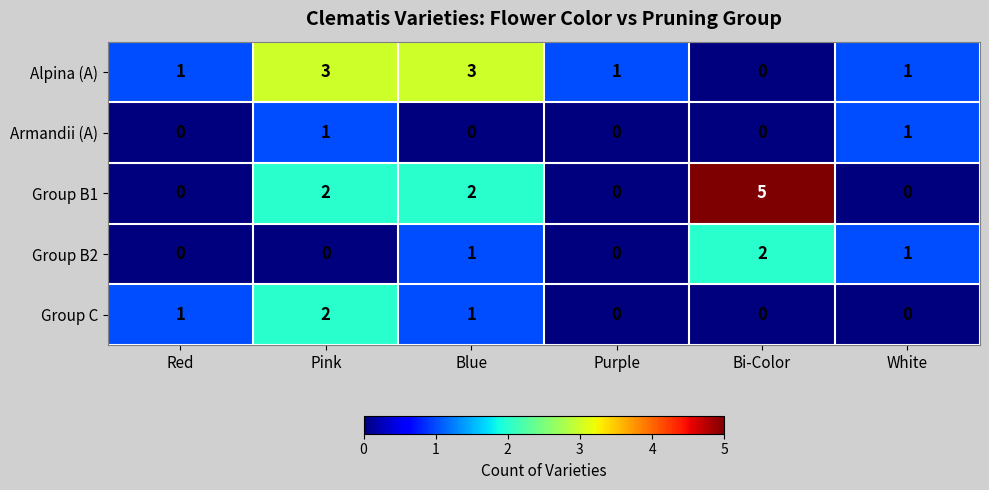

How many data points in Group B2 are less than 1?

3